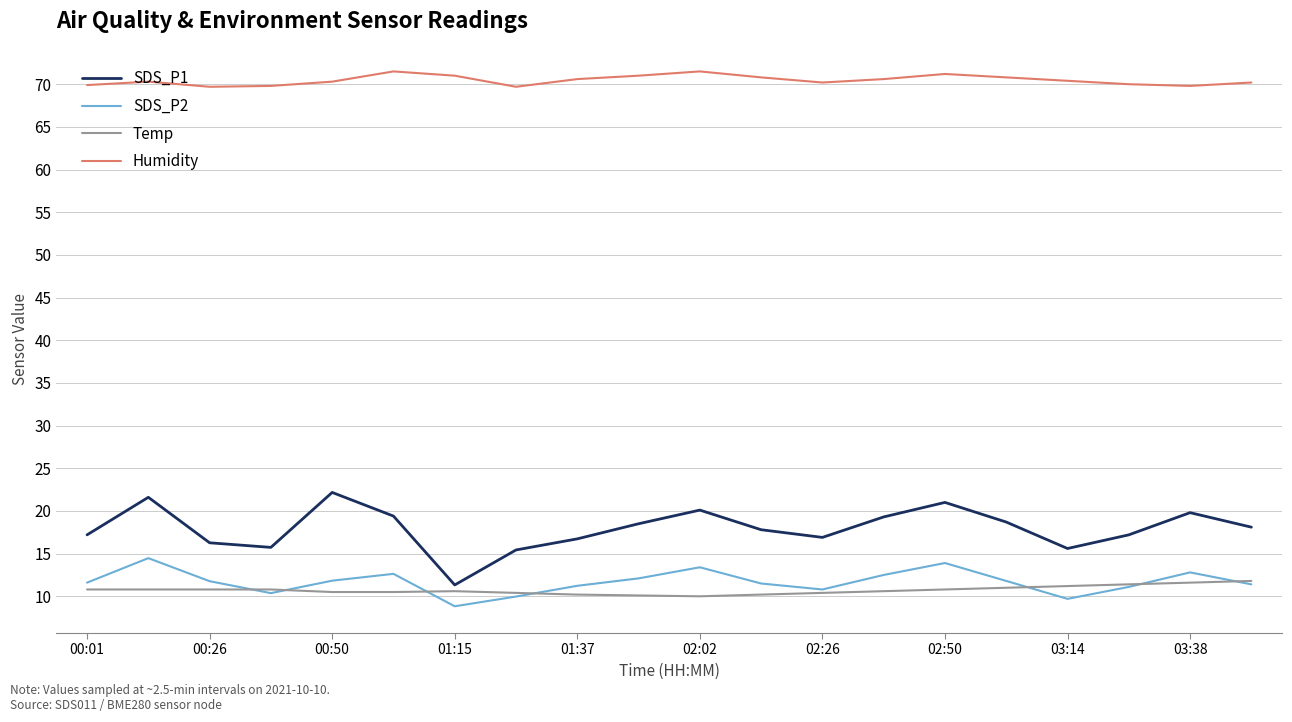

How many lines are shown in the chart?

4